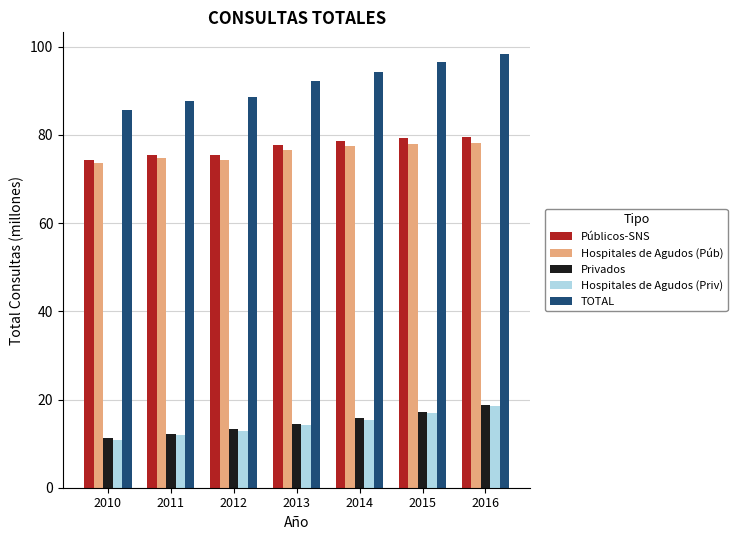

What is the minimum value for Hospitales de Agudos (Púb)?

73.6